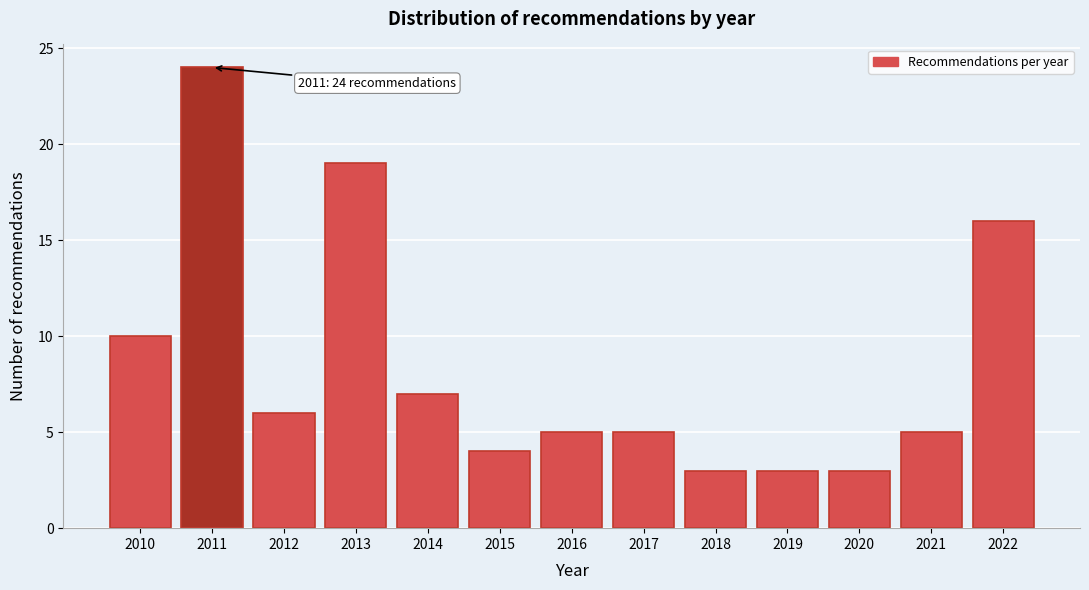

Reading left to right, list all the values displayed in this chart.

10	24	6	19	7	4	5	5	3	3	3	5	16